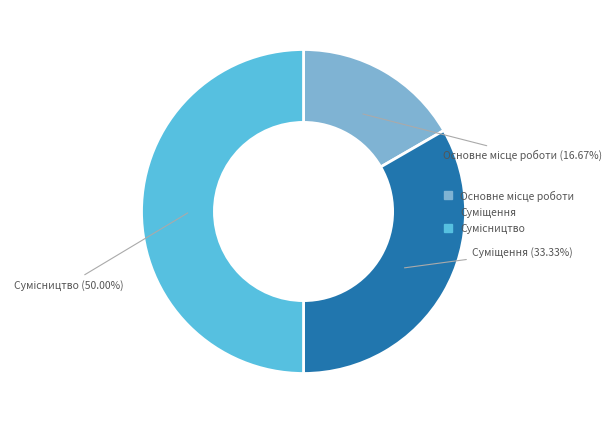

How many slices are in this pie chart?

3